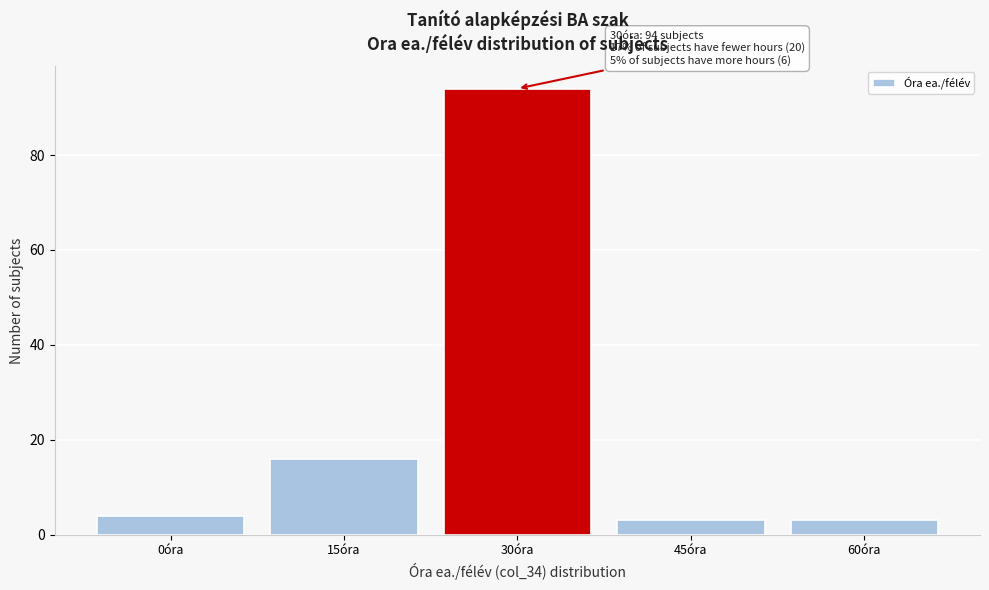

Reading left to right, what are all the values shown in this chart?

0óra=4	15óra=16	30óra=94	45óra=3	60óra=3